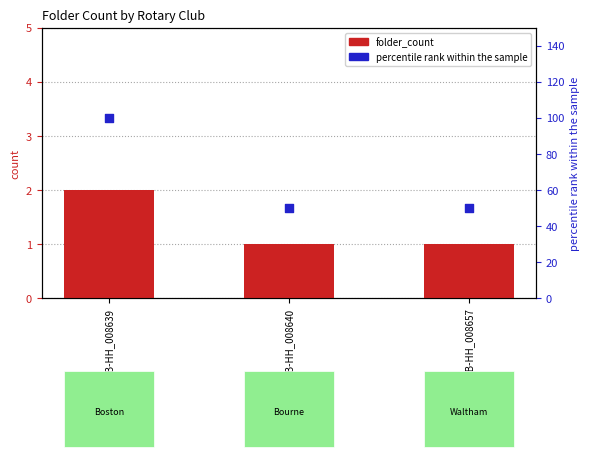

Which series has the largest total across all categories?

percentile rank within the sample